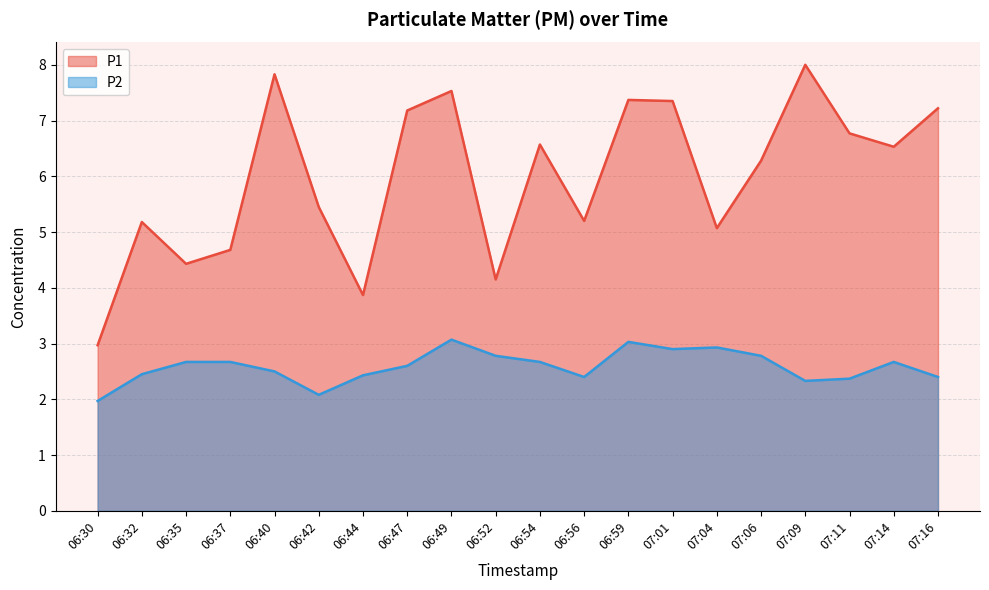

Reading left to right, list all the values displayed in this chart.

P1: 06:30=3.0	06:32=5.2	06:35=4.4	06:37=4.7	06:40=7.8	06:42=5.5	06:44=3.9	06:47=7.2	06:49=7.5	06:52=4.2	06:54=6.6	06:56=5.2	06:59=7.4	07:01=7.3	07:04=5.1	07:06=6.3	07:09=8.0	07:11=6.8	07:14=6.5	07:16=7.2
P2: 06:30=2.0	06:32=2.5	06:35=2.7	06:37=2.7	06:40=2.5	06:42=2.1	06:44=2.4	06:47=2.6	06:49=3.1	06:52=2.8	06:54=2.7	06:56=2.4	06:59=3.0	07:01=2.9	07:04=2.9	07:06=2.8	07:09=2.3	07:11=2.4	07:14=2.7	07:16=2.4